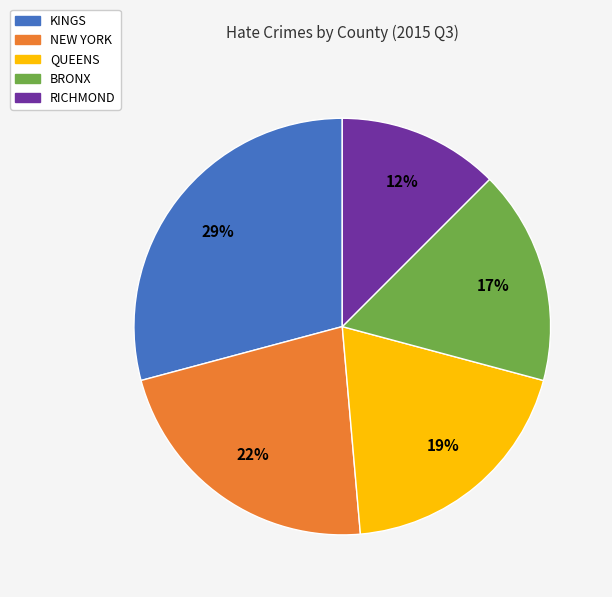

Which has a higher value, QUEENS or KINGS?

KINGS